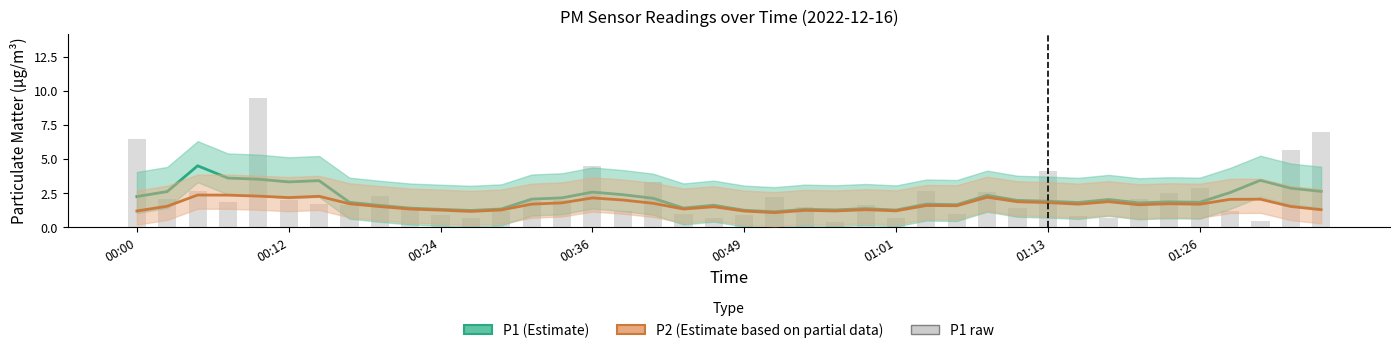

True or false: the data shows 2.1 at 33.

True